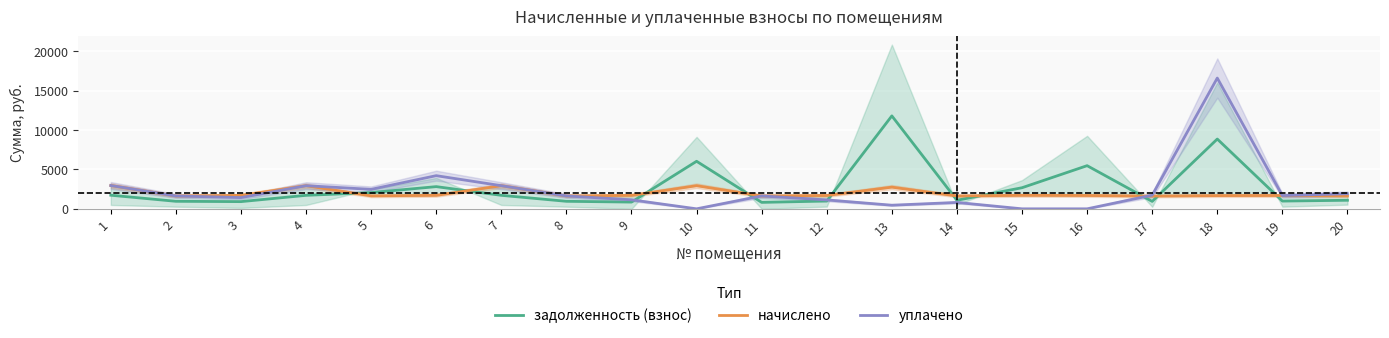

Reading right to left, what are all the values shown in this chart?

задолженность (взнос): 20=1087.3	19=982.6	18=8858.9	17=941.8	16=5478.2	15=2677.6	14=1087.0	13=11797.8	12=988.0	11=818.2	10=6034.8	9=855.7	8=954.6	7=1713.1	6=2817.2	5=2058.4	4=1712.5	3=913.8	2=954.6	1=1726.1
начислено: 20=1643.2	19=1690.8	18=1680.6	17=1622.8	16=1690.8	15=1711.2	14=1636.4	13=2752.2	12=1694.2	11=1636.4	10=2935.9	9=1711.2	8=1636.4	7=2935.9	6=1711.2	5=1646.6	4=2935.9	3=1711.2	2=1636.4	1=2959.7
уплачено: 20=1918.7	19=1683.7	18=16597.3	17=1733.7	16=0.0	15=0.0	14=810.3	13=459.0	12=1128.8	11=1635.0	10=0.0	9=1141.0	8=1636.3	7=2936.8	6=4208.3	5=2470.3	4=2935.5	3=1425.9	2=1634.2	1=2959.0